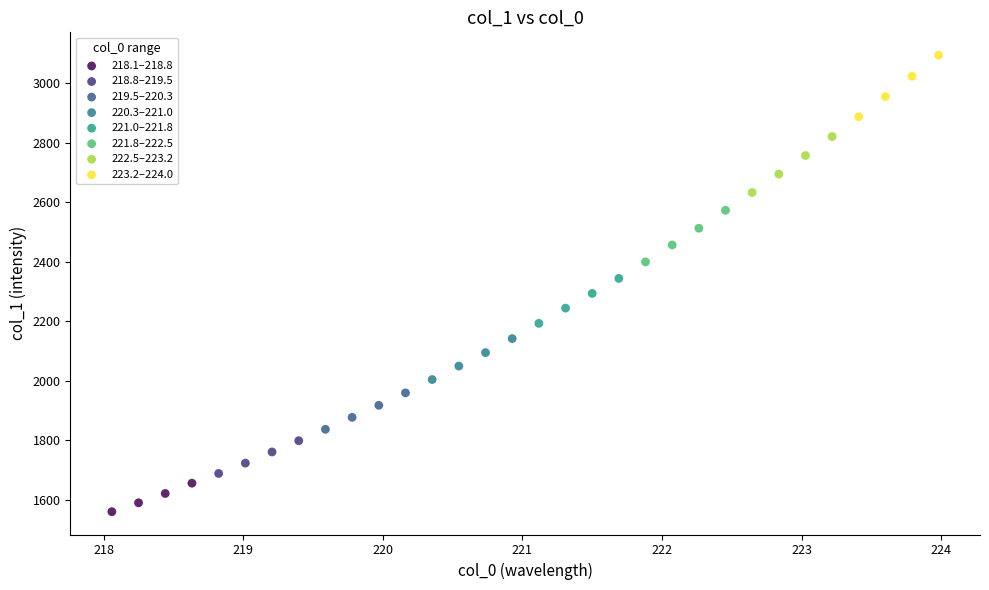

Which series contains the lowest Y value?

218.1–218.8